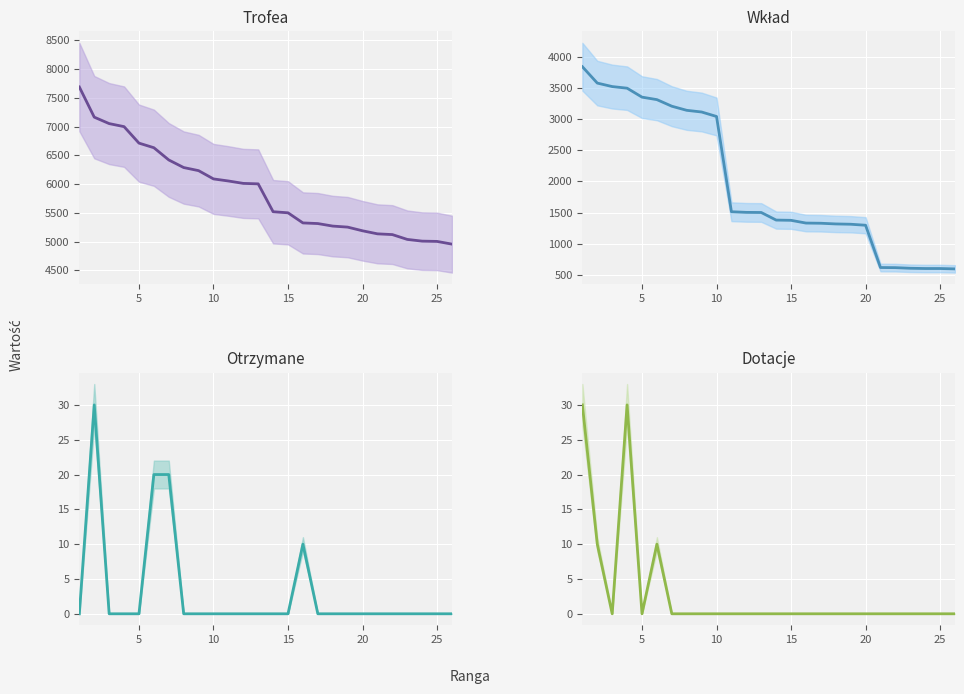

Reading left to right, what are all the values shown in this chart?

Trofea: 7690	7165	7053	7000	6713	6633	6420	6288	6234	6090	6054	6012	6004	5519	5500	5324	5313	5269	5251	5187	5134	5121	5037	5007	5002	4955
Wkład: 3845	3582	3526	3500	3356	3316	3210	3144	3117	3045	1513	1503	1501	1379	1375	1331	1328	1317	1312	1296	616	614	604	600	600	594
Otrzymane: 0	30	0	0	0	20	20	0	0	0	0	0	0	0	0	10	0	0	0	0	0	0	0	0	0	0
Dotacje: 30	10	0	30	0	10	0	0	0	0	0	0	0	0	0	0	0	0	0	0	0	0	0	0	0	0